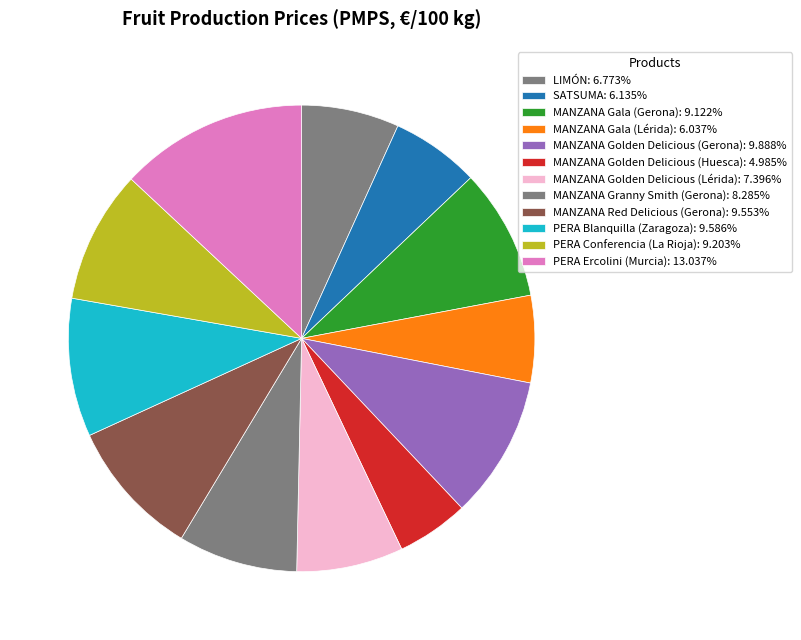

To the nearest percent, what is the average slice percentage?

8%